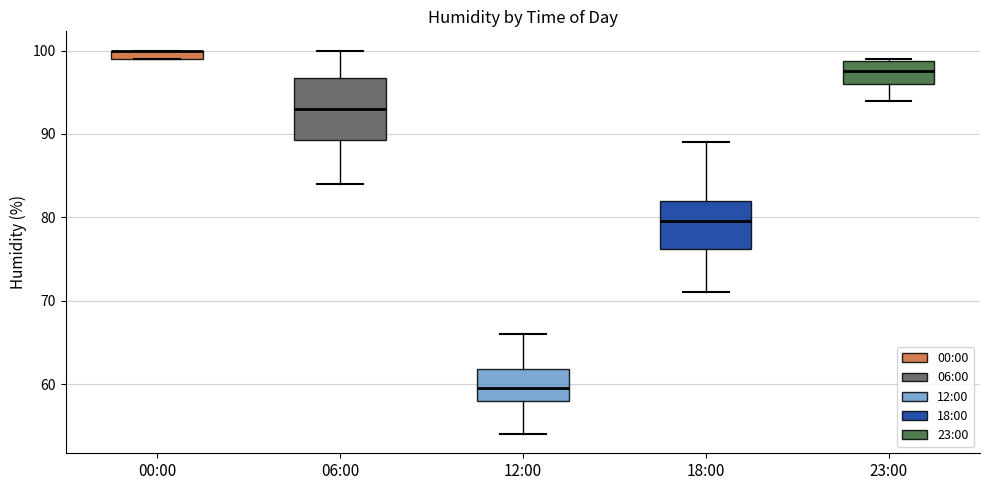

Where is the lower edge of the box for 06:00 on the y-axis? The values are not printed on the chart, so give them approximately, as read against the axis.

89